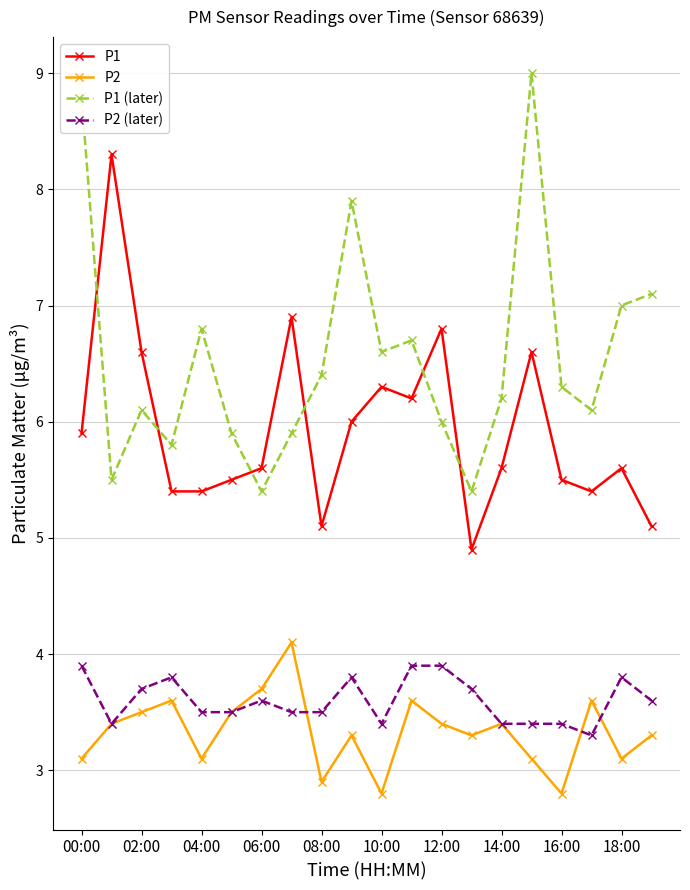

What is the value of the P2 point at the 15th from the left?

3.4